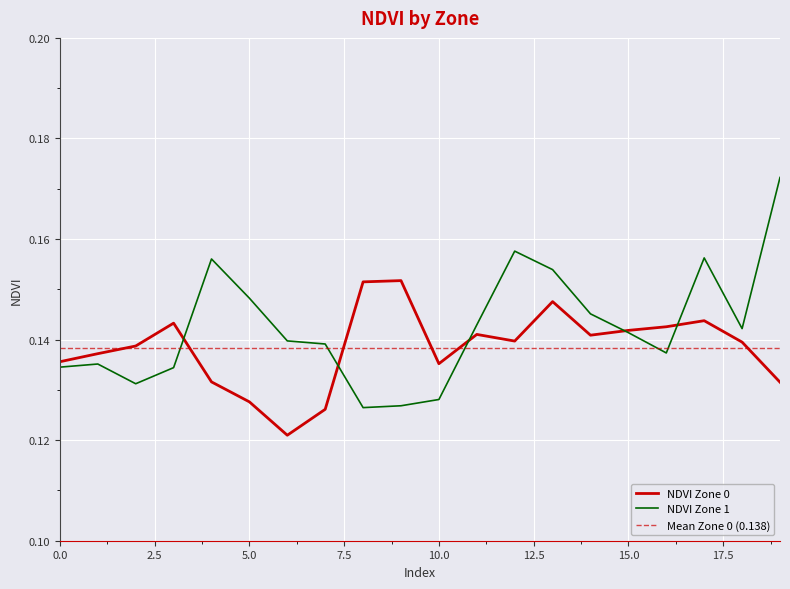

Is it true that NDVI Zone 1 equals 0.1 at 3?

True